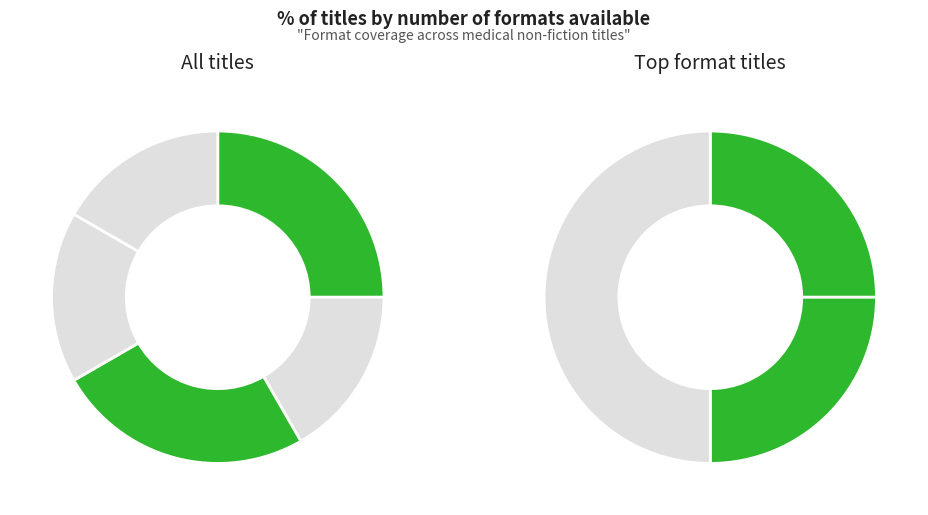

To the nearest percent, what is the average slice percentage?

20%